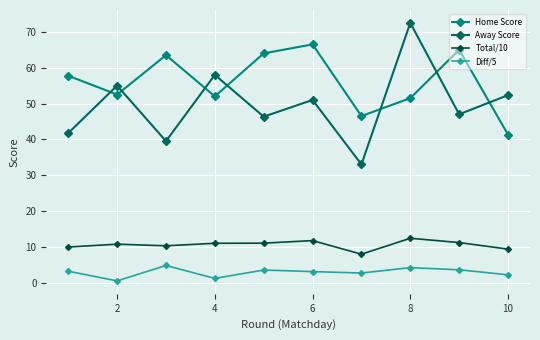

Reading left to right, transcribe all the data shown in this chart.

Home Score: 57.8	52.5	63.5	52.0	64.0	66.5	46.5	51.5	65.0	41.3
Away Score: 41.8	55.0	39.5	58.0	46.3	51.0	33.0	72.5	47.0	52.3
Total/10: 9.9	10.8	10.3	11.0	11.0	11.8	8.0	12.4	11.2	9.4
Diff/5: 3.2	0.5	4.8	1.2	3.5	3.1	2.7	4.2	3.6	2.2